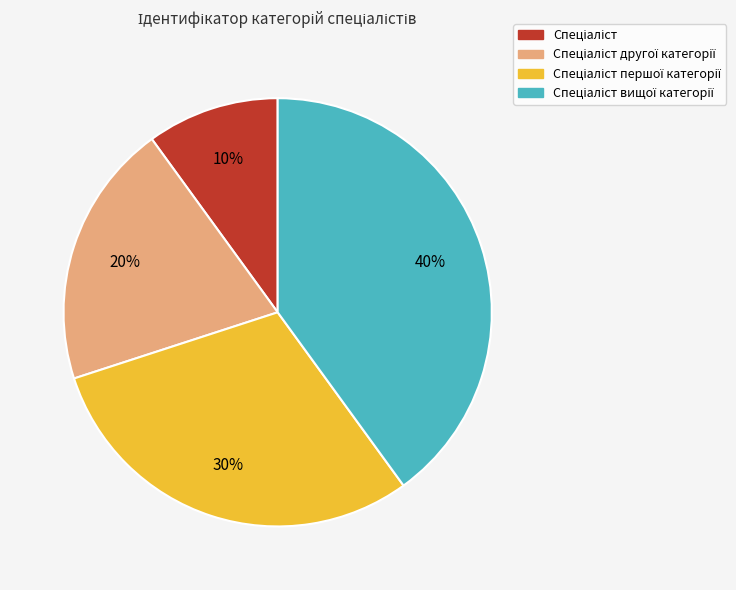

To the nearest percent, what is the average slice percentage?

25%